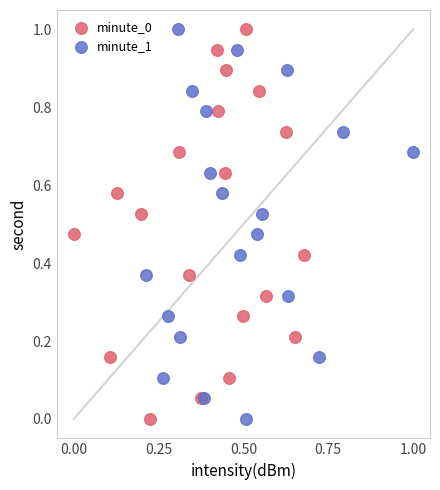

What are all the series names shown in the legend?

minute_0, minute_1